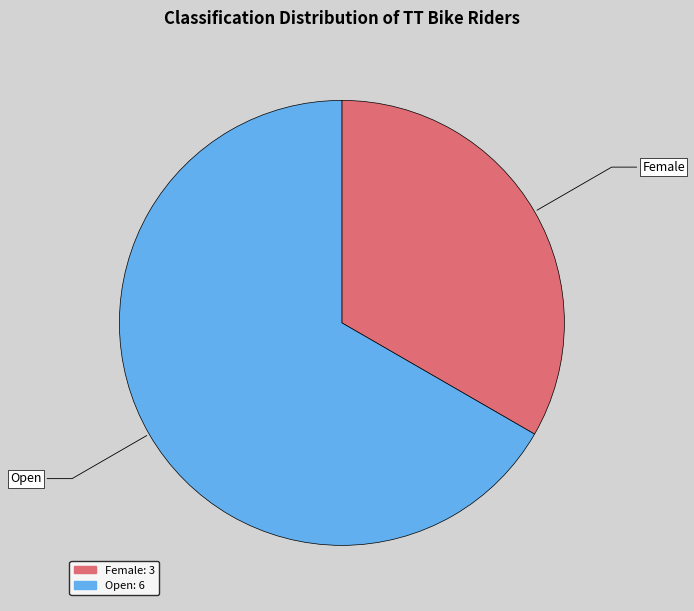

Approximately how many times larger is the value at Open compared to Female?

2.0